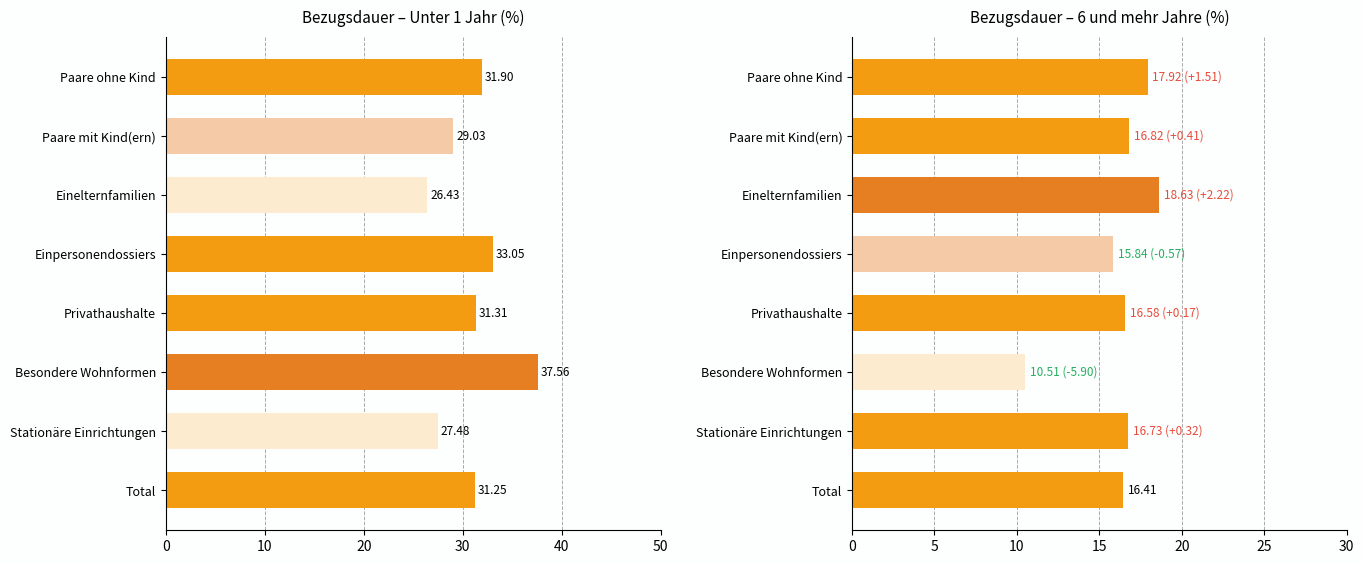

The 6 und mehr Jahre (%) series shows 29.0 at Paare mit Kind(ern). True or false?

False